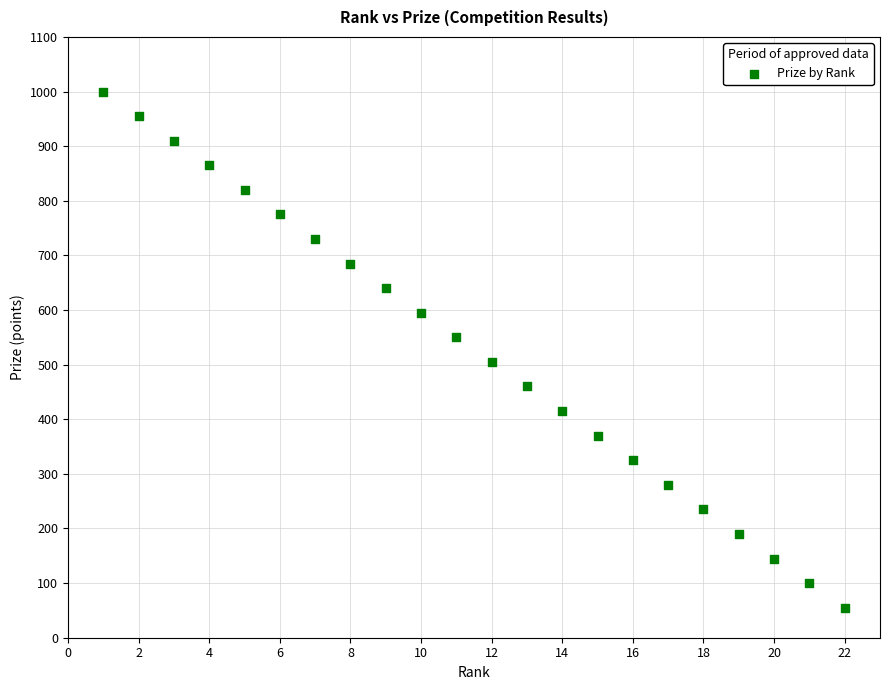

What is the range of Y values (max minus min)?

945